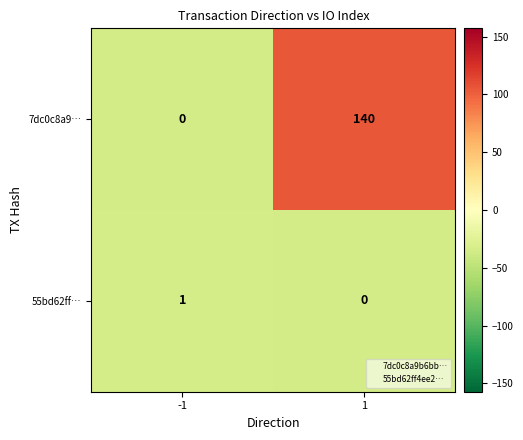

Reading left to right, extract all data points from this chart.

7dc0c8a9…: 0	140
55bd62ff…: 1	0